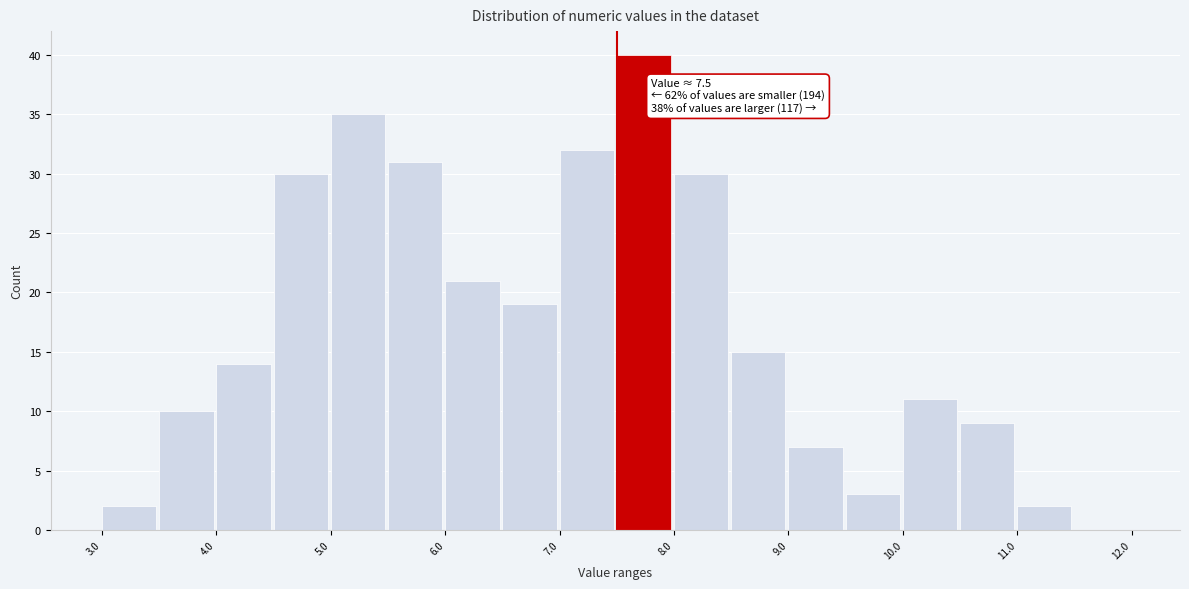

Which range on the x-axis has the tallest bar?

7.5 to 8.0